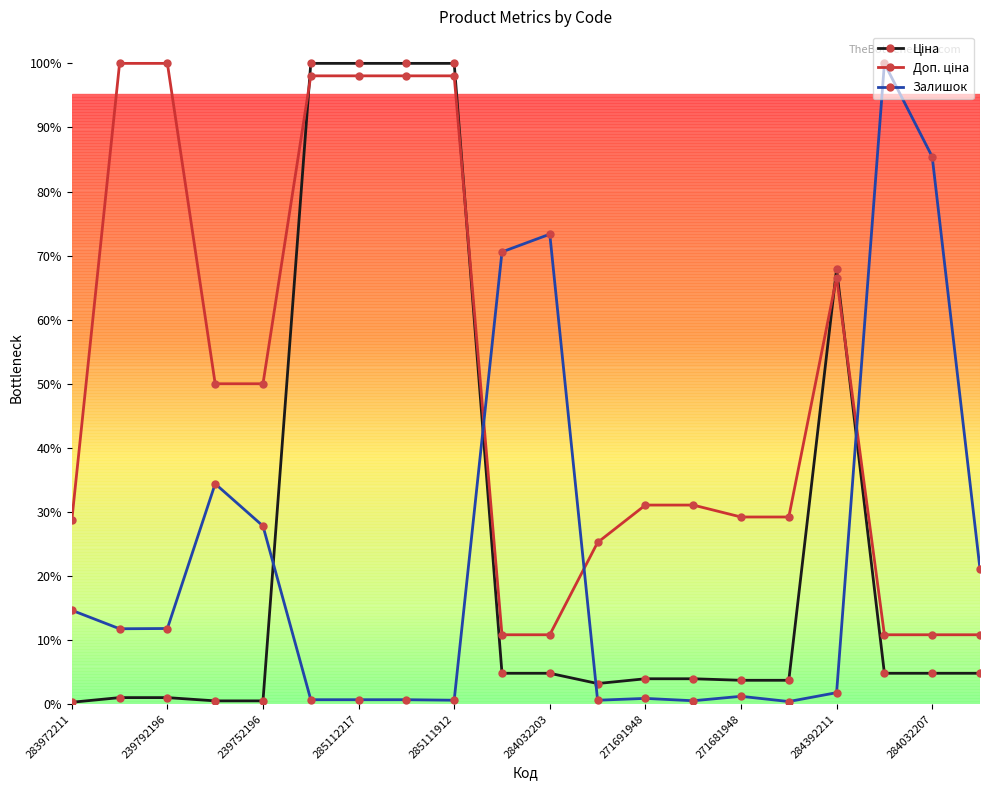

List the labels in order of Залишок value, largest first.

17, 18, 10, 284032207, 285112217, 285111912, 19, 283972211, 239752196, 239792196, 16, 14, 12, 284032203, 271691948, 271681948, 284392211, 11, 13, 15